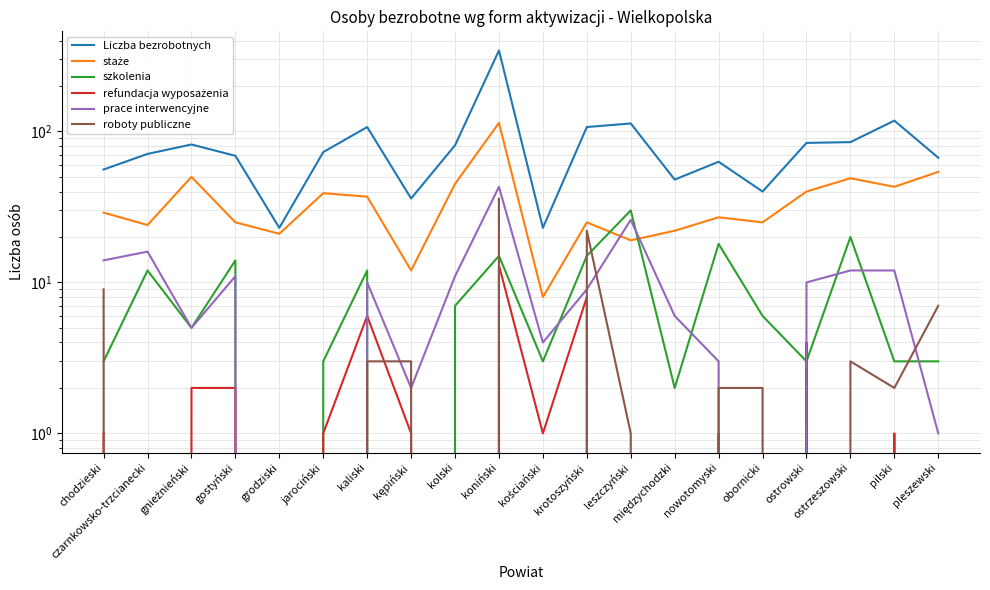

At which label does Liczba bezrobotnych reach its minimum?

grodziski